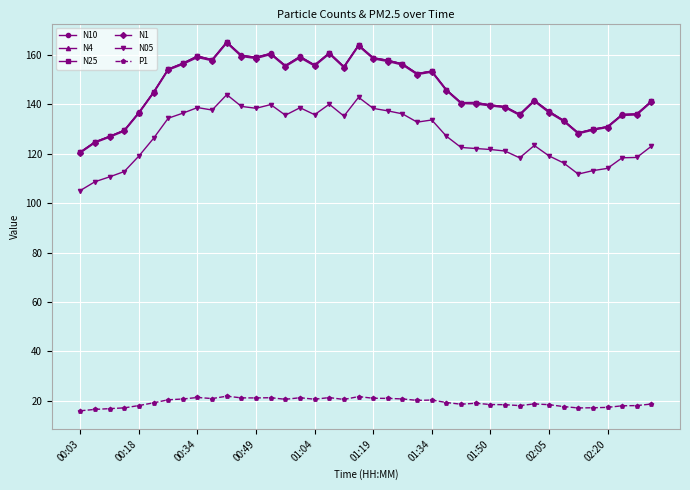

How many distinct data groups are displayed?

6